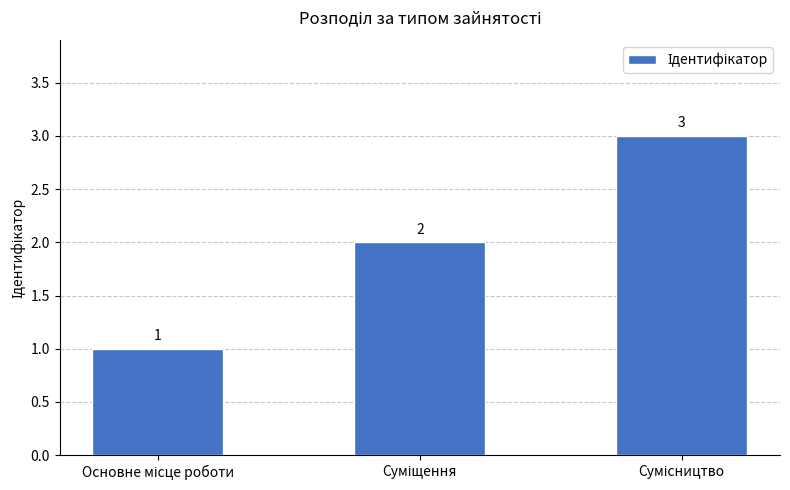

How many bars are there in total?

3